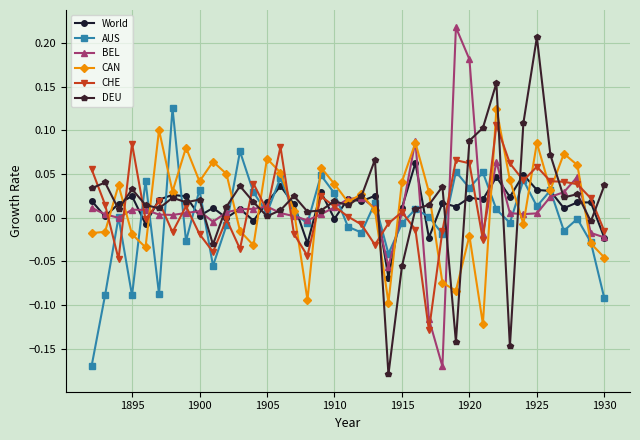

True or false: AUS has more than 0 interior local peaks.

True